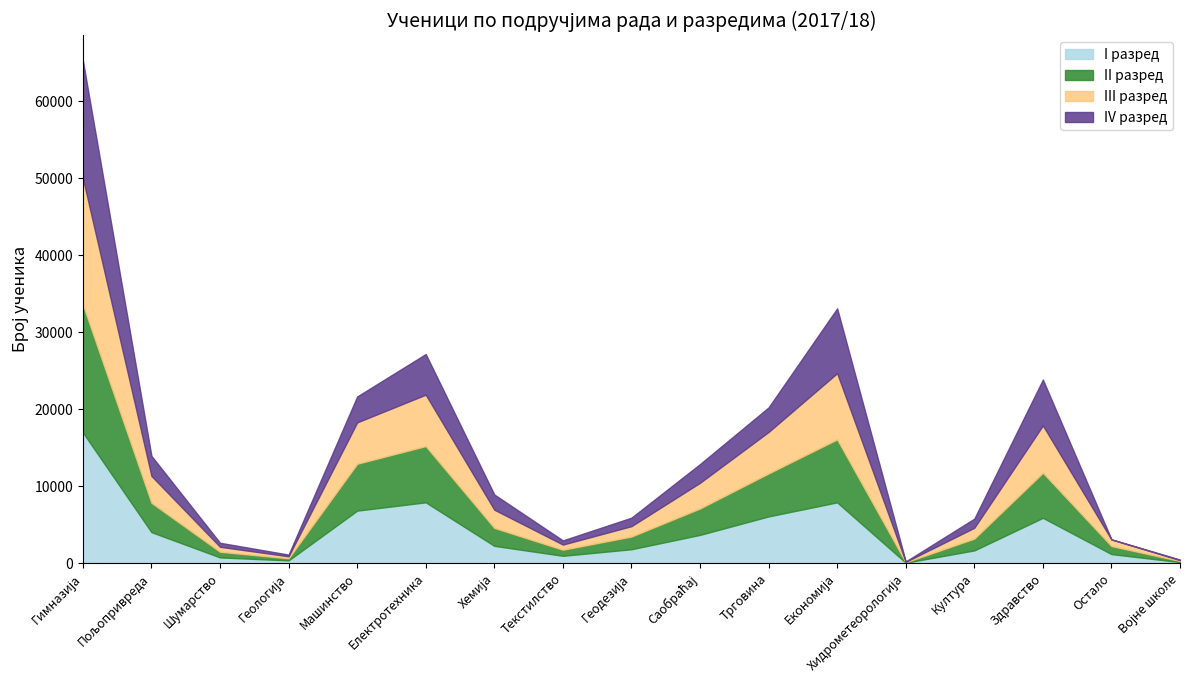

What is the highest value of the I разред series?

16973